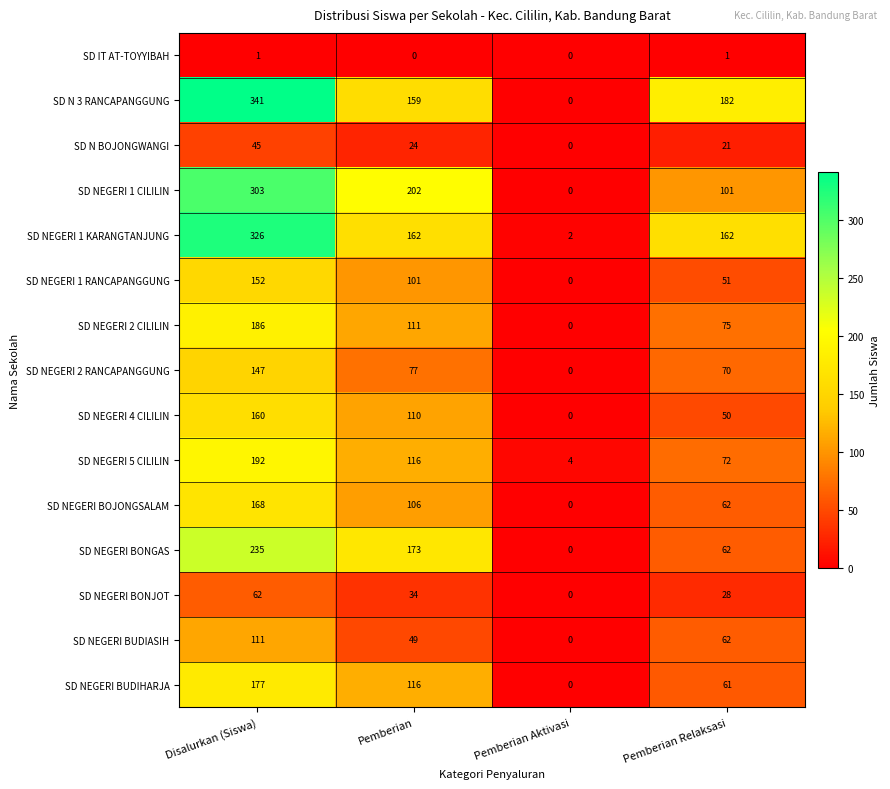

List the series in order of their peak value, lowest first.

SD IT AT-TOYYIBAH, SD N BOJONGWANGI, SD NEGERI BONJOT, SD NEGERI BUDIASIH, SD NEGERI 2 RANCAPANGGUNG, SD NEGERI 1 RANCAPANGGUNG, SD NEGERI 4 CILILIN, SD NEGERI BOJONGSALAM, SD NEGERI BUDIHARJA, SD NEGERI 2 CILILIN, SD NEGERI 5 CILILIN, SD NEGERI BONGAS, SD NEGERI 1 CILILIN, SD NEGERI 1 KARANGTANJUNG, SD N 3 RANCAPANGGUNG